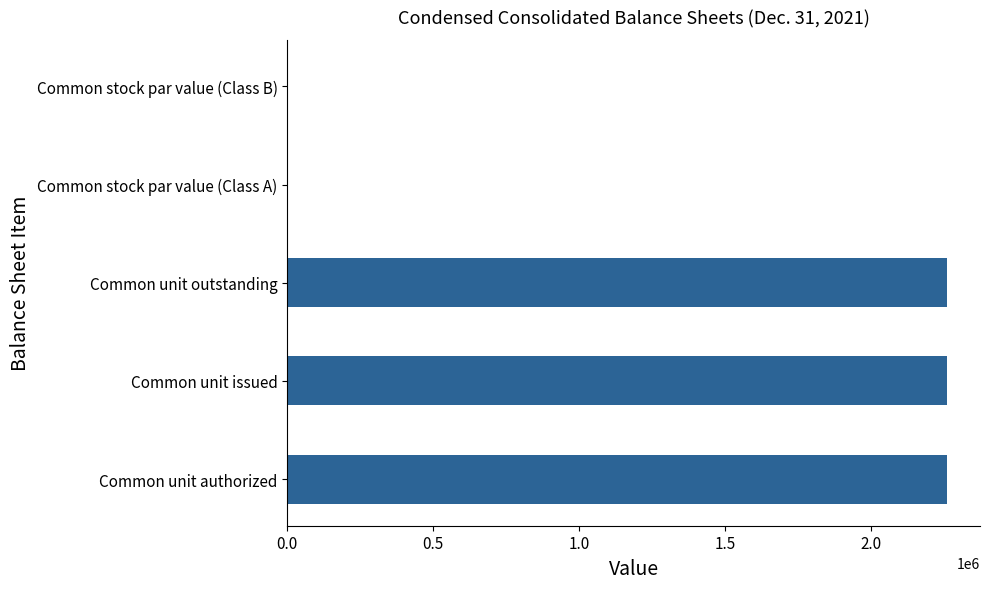

What is the maximum value shown in the chart?

2258909.0